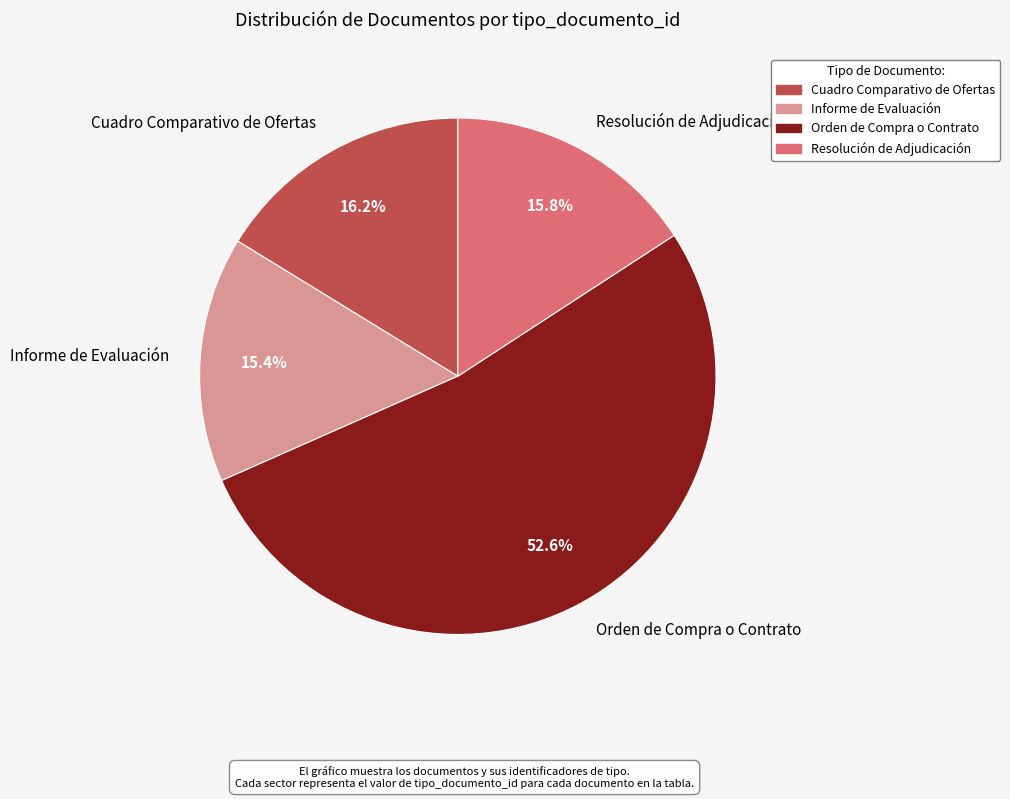

Which category has the biggest portion of the pie?

Orden de Compra o Contrato